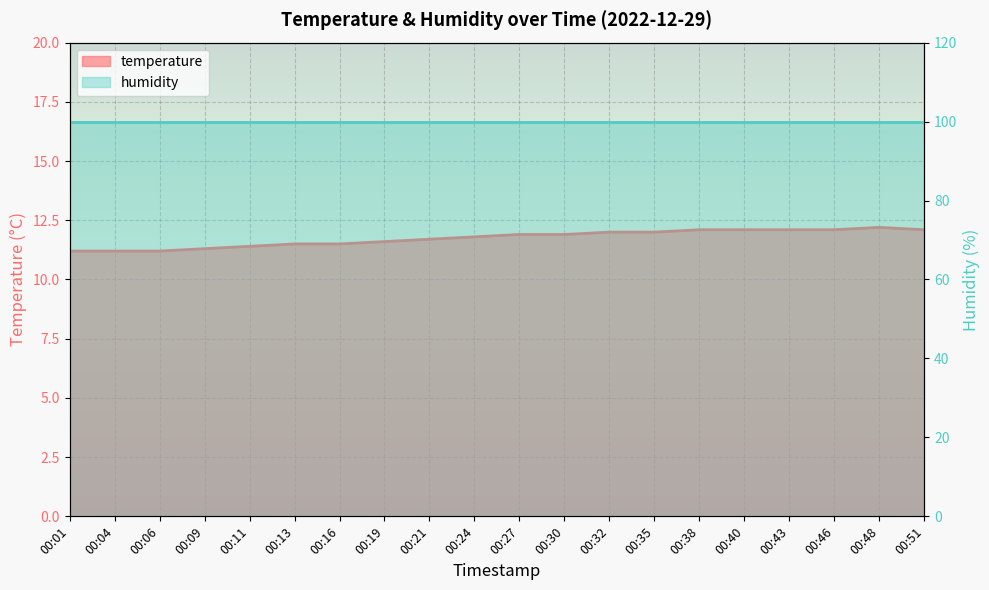

What is the maximum value shown in the chart?

12.2